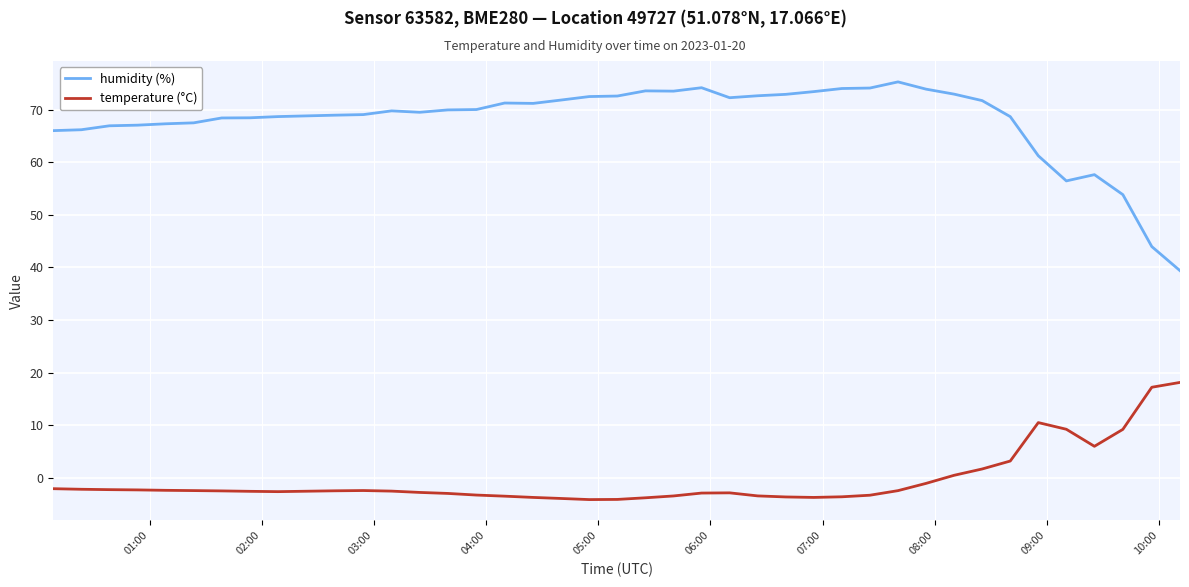

Which series has the largest total across all categories?

humidity (%)